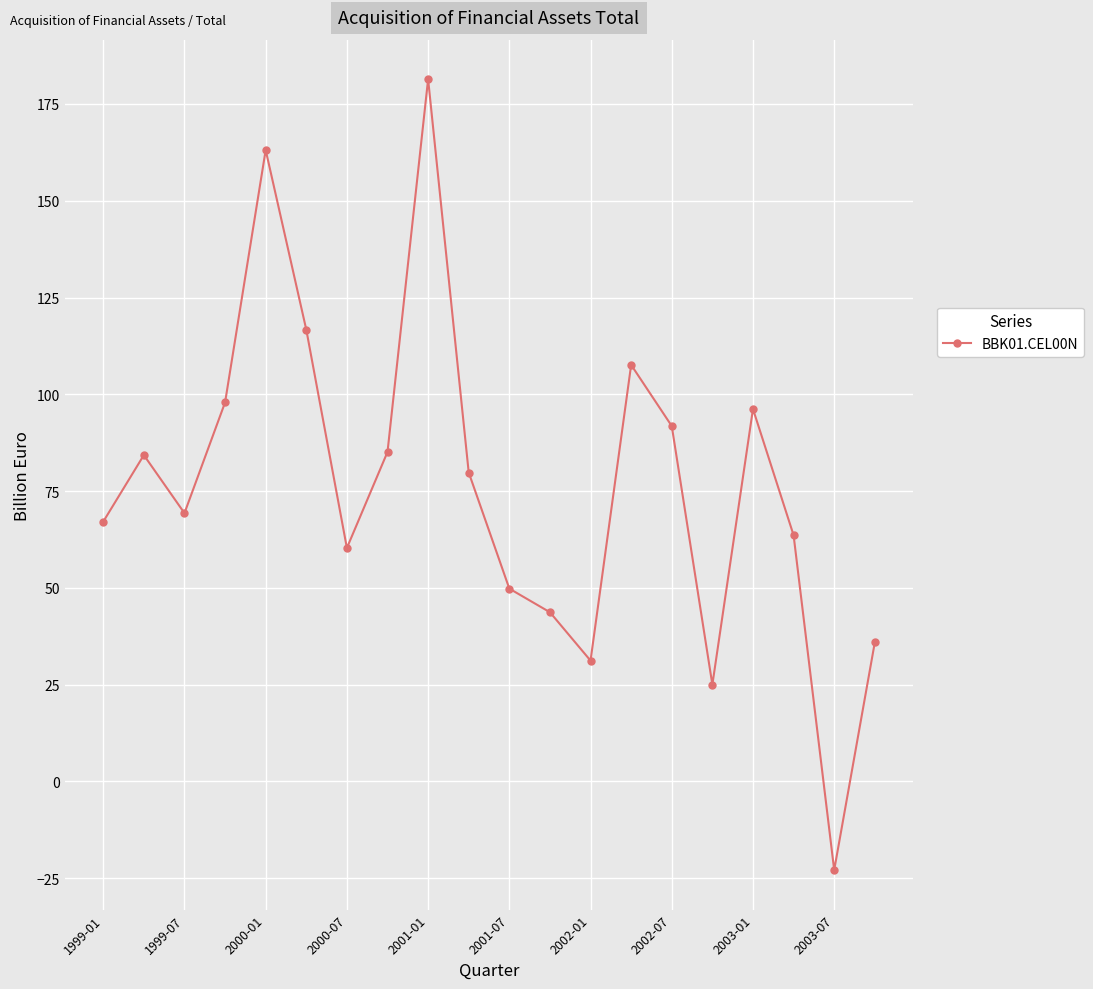

How many points are higher than both their immediate neighbors (excluding endpoints)?

5